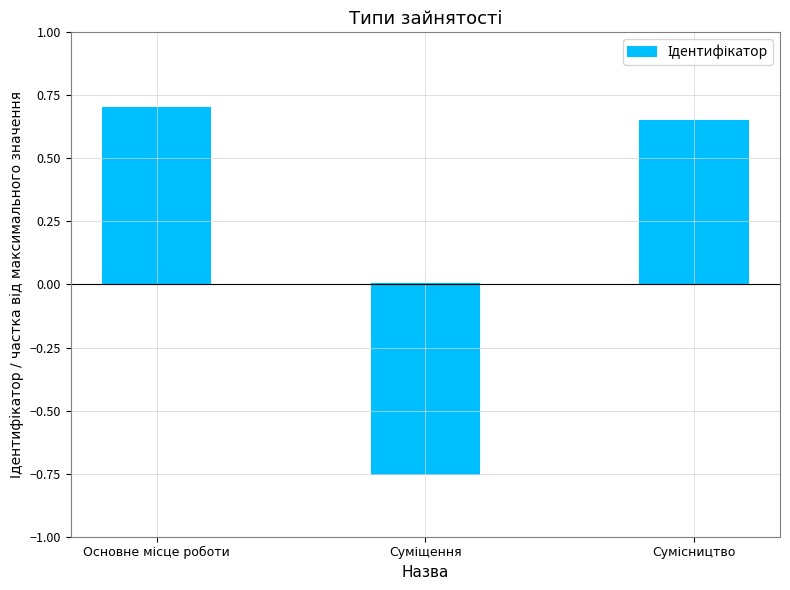

What is the difference between the second highest and minimum values?

1.4